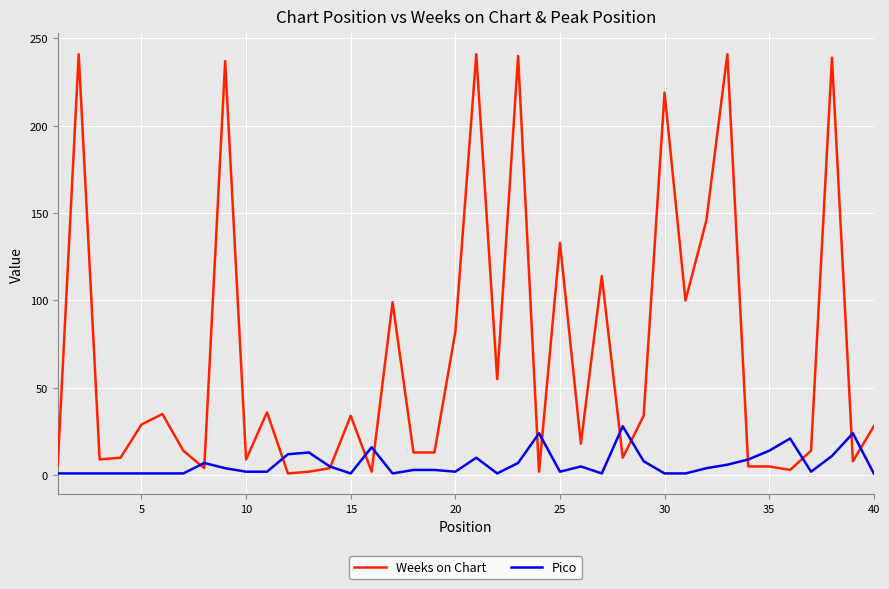

Which series has the widest spread of values?

Weeks on Chart